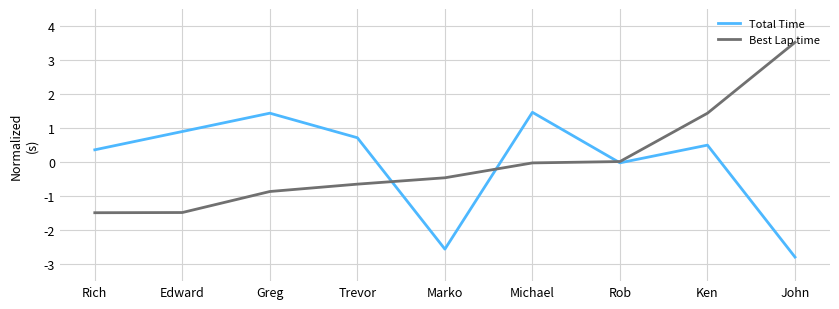

Which series ends up on top after the final intersection of Total Time and Best Lap time?

Best Lap time